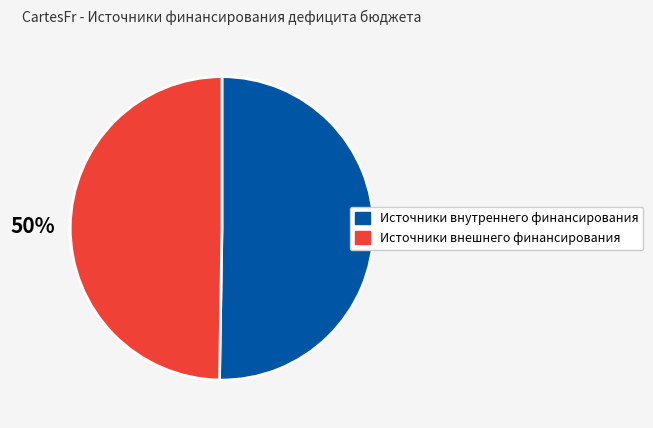

True or false: Источники внутреннего финансирования accounts for 50% of the total.

True